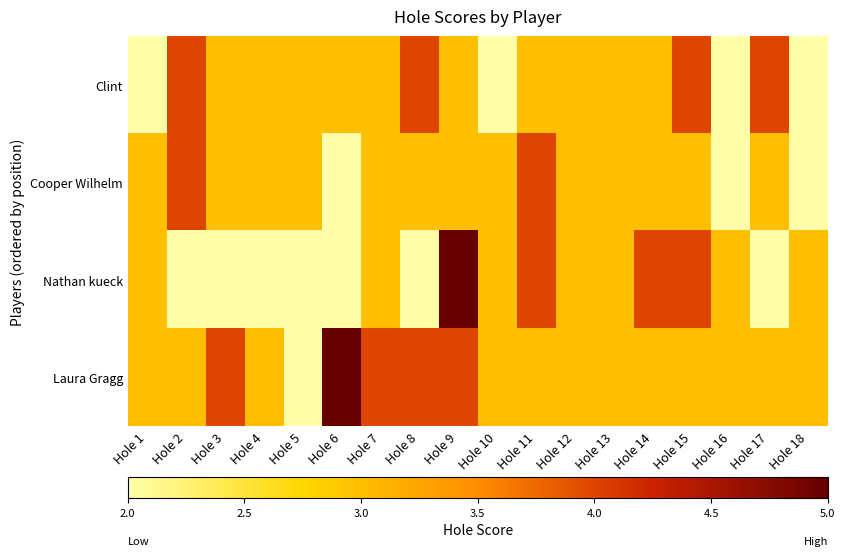

What is the total value across all series at Hole 4?

11